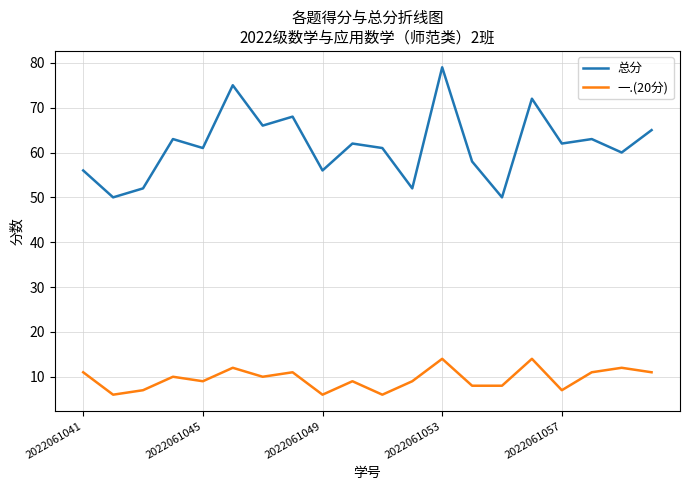

Does the chart display data point markers on the line(s)?

No